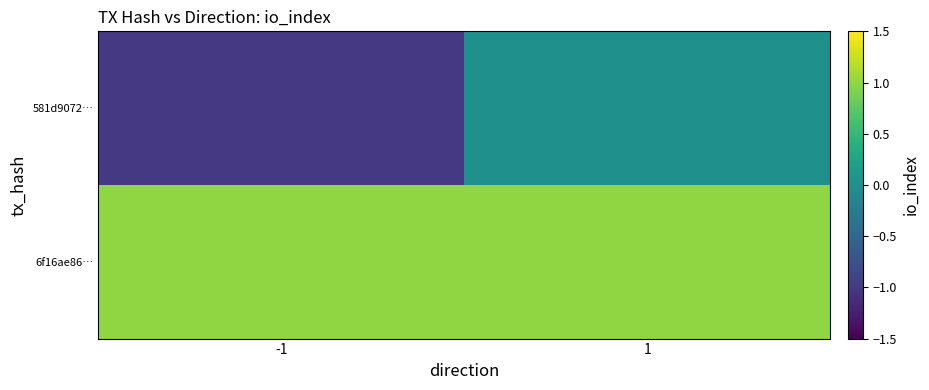

Rank the series by their average value, from lowest to highest.

581d9072…, 6f16ae86…